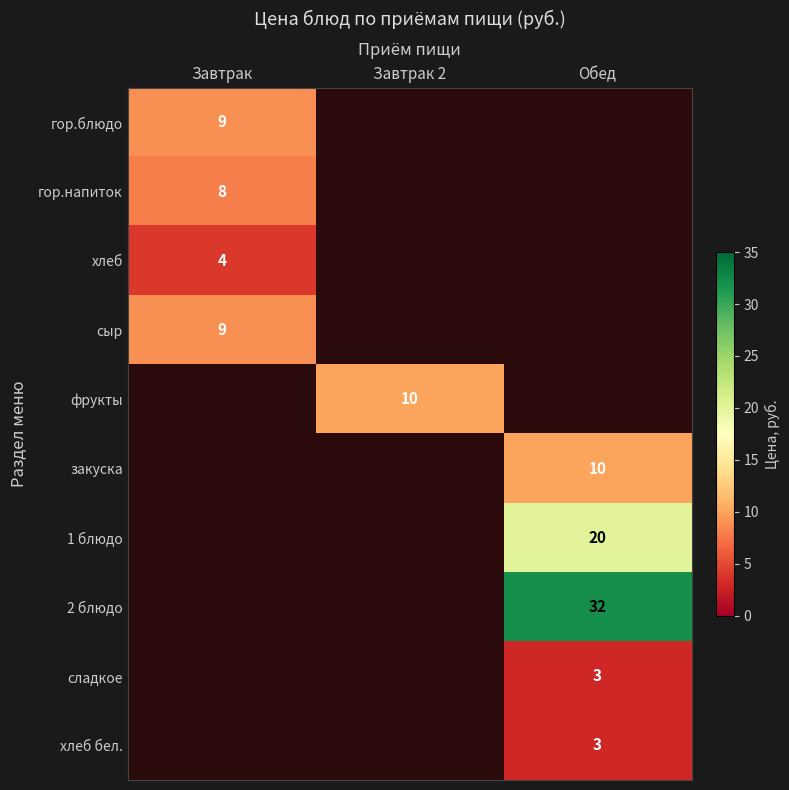

The фрукты series shows 10 at Завтрак 2. True or false?

True